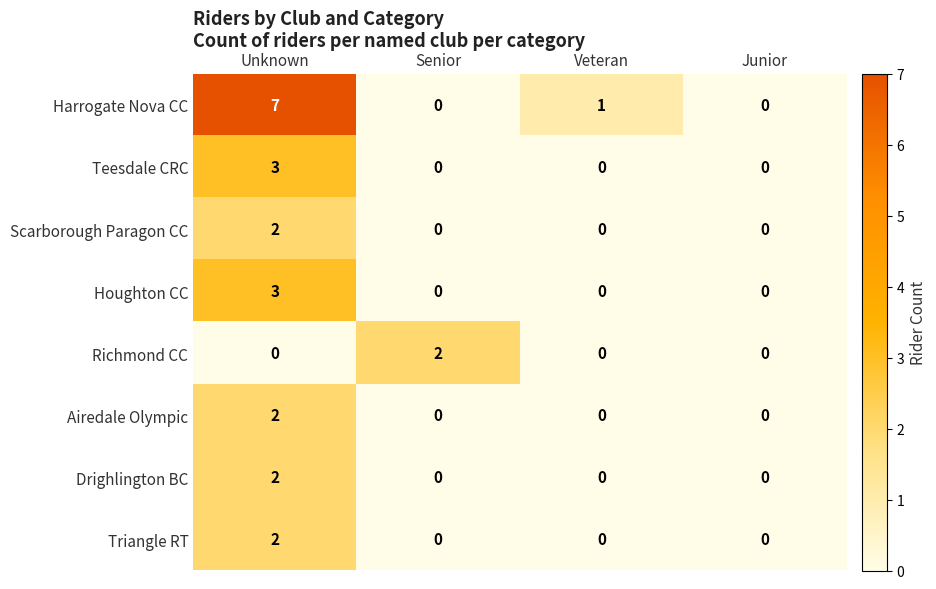

Count the Scarborough Paragon CC values in the range 0 to 2.

4